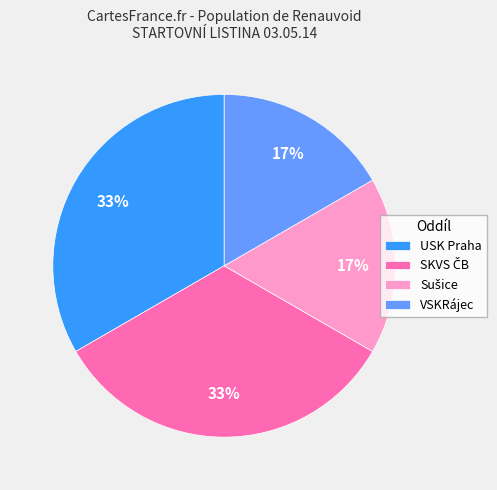

True or false: VSKRájec accounts for 11% of the total.

False